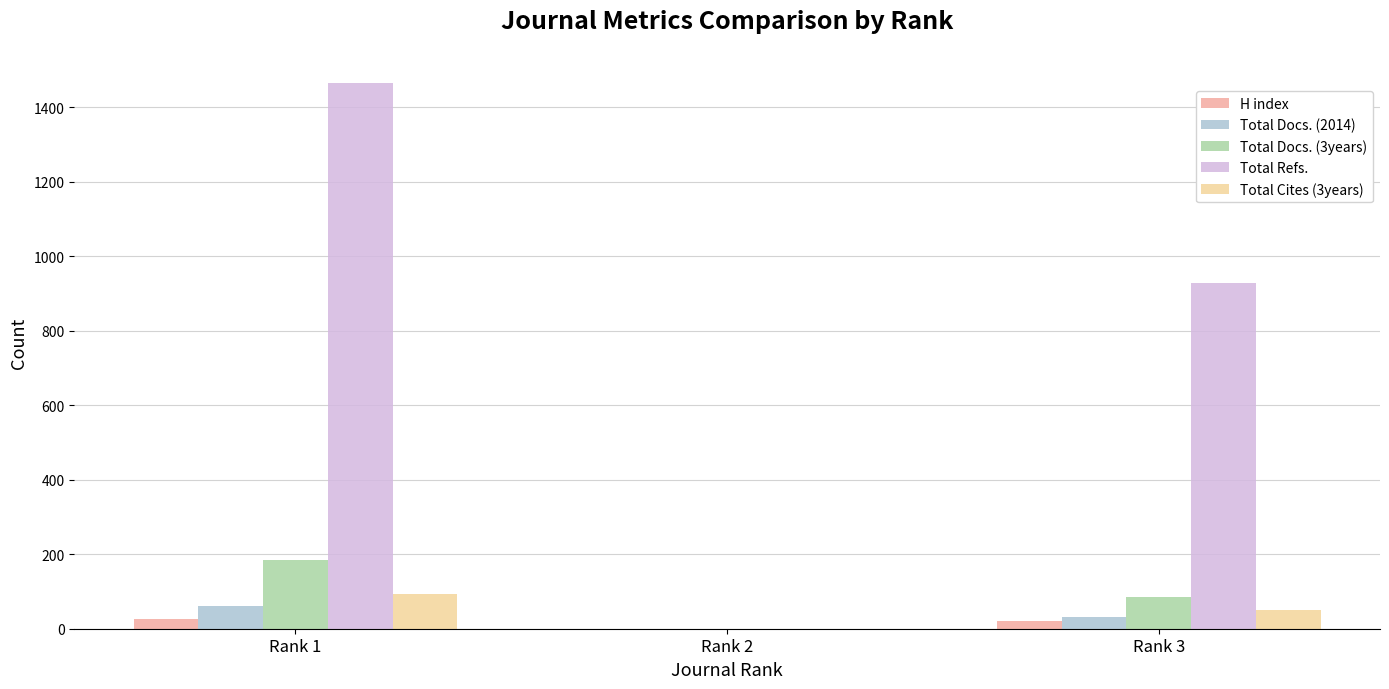

What is the difference between the H index values at Rank 1 and Rank 3?

4